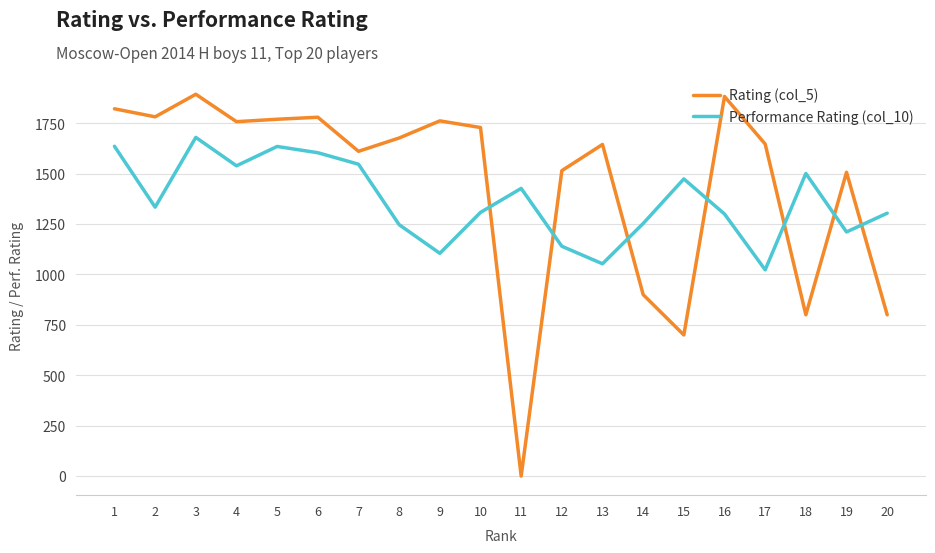

What is the sum of the Performance Rating (col_10) values at 10 and 20?

2612